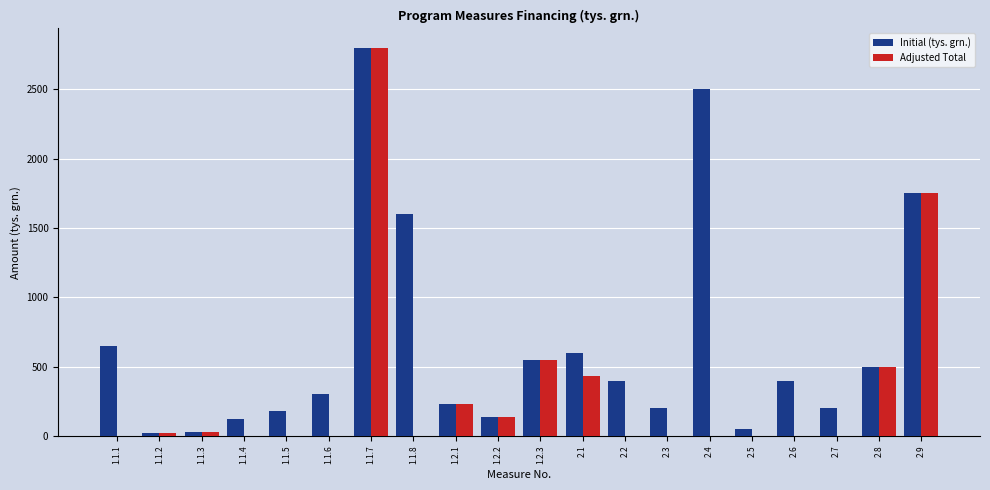

Which series changed the most between 2.4 and 2.5?

Initial (tys. grn.)